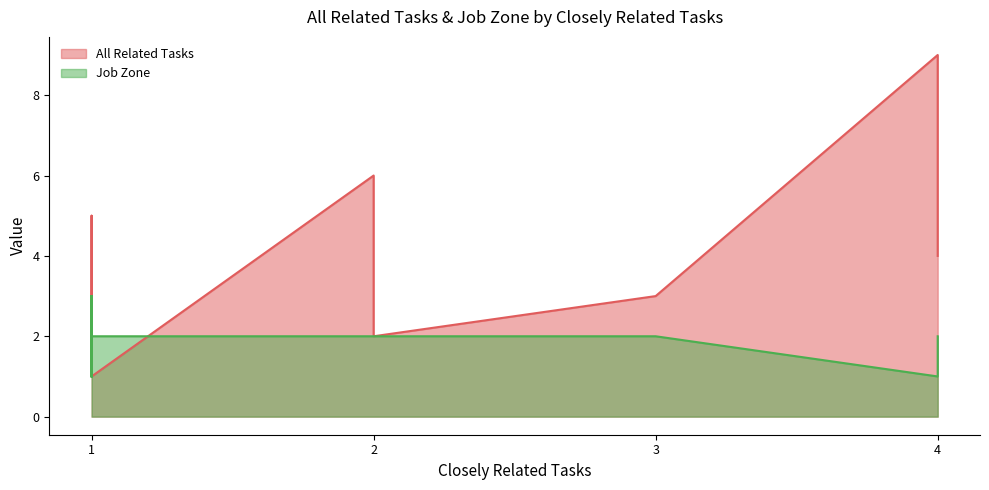

Which series has the widest spread of values?

All Related Tasks